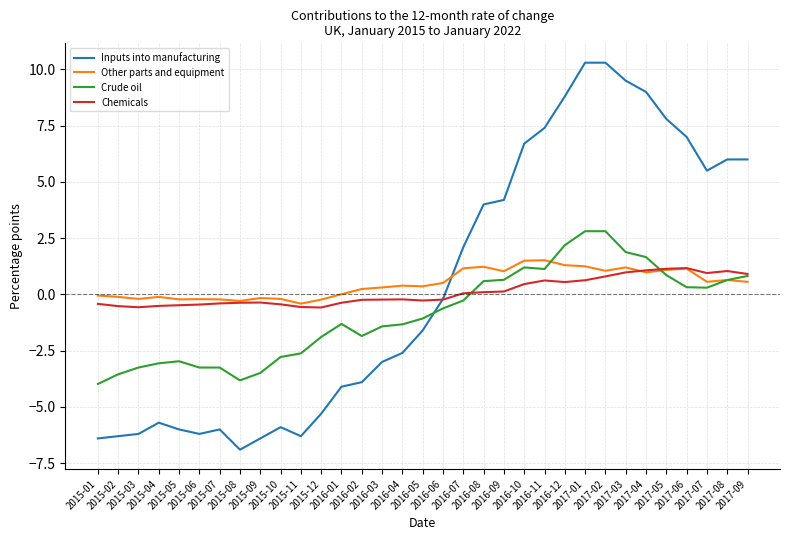

What is the lowest value of the Other parts and equipment series?

-0.4